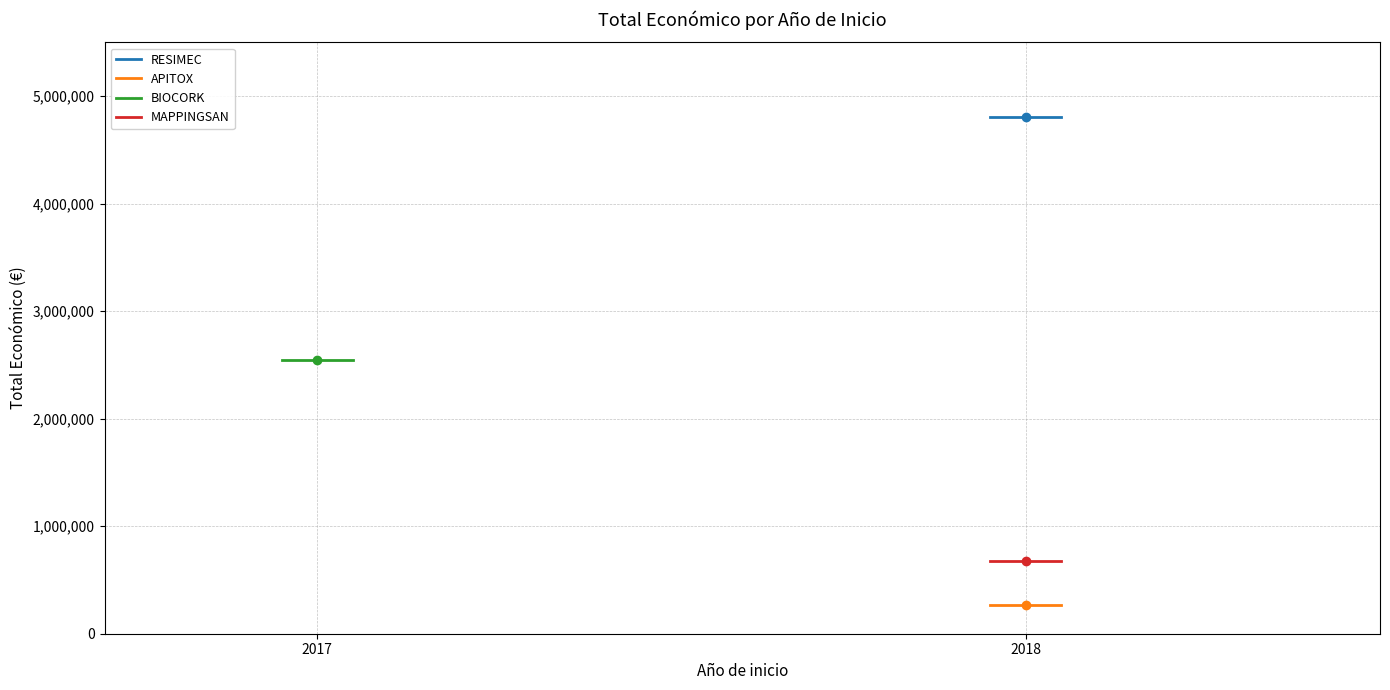

At which label is BIOCORK closest to 2546283?

2017